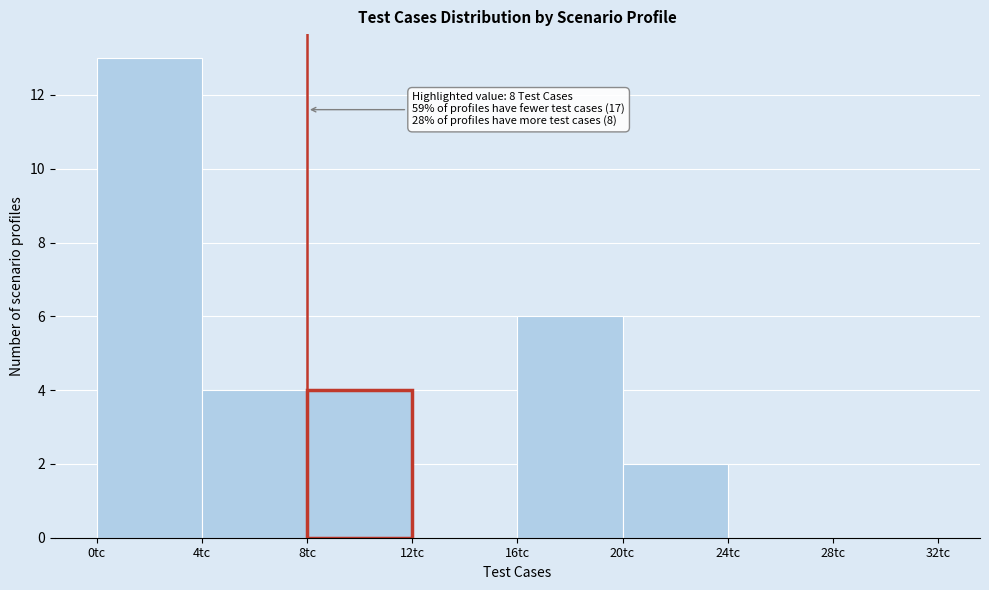

Over which range of the x-axis is the bar tallest?

0 to 4